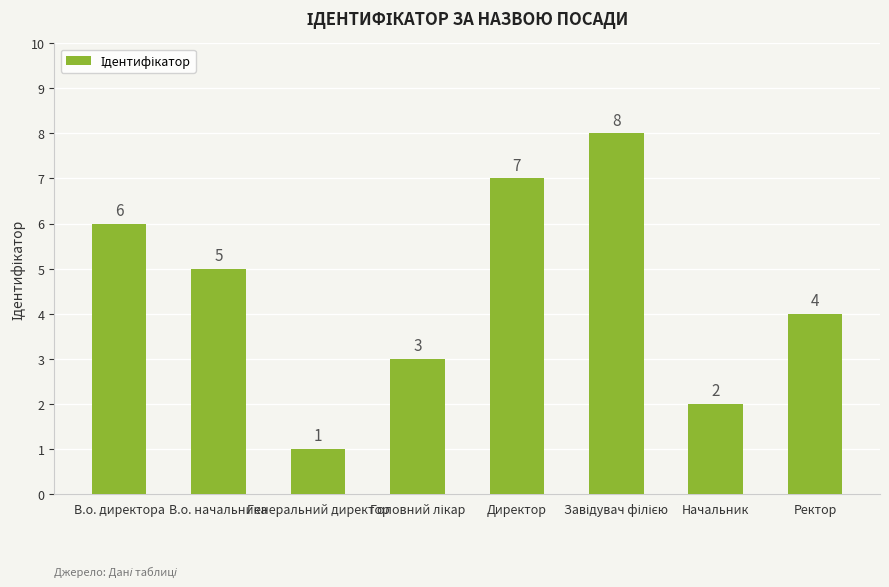

Which category has the lowest value across all series?

Генеральний директор